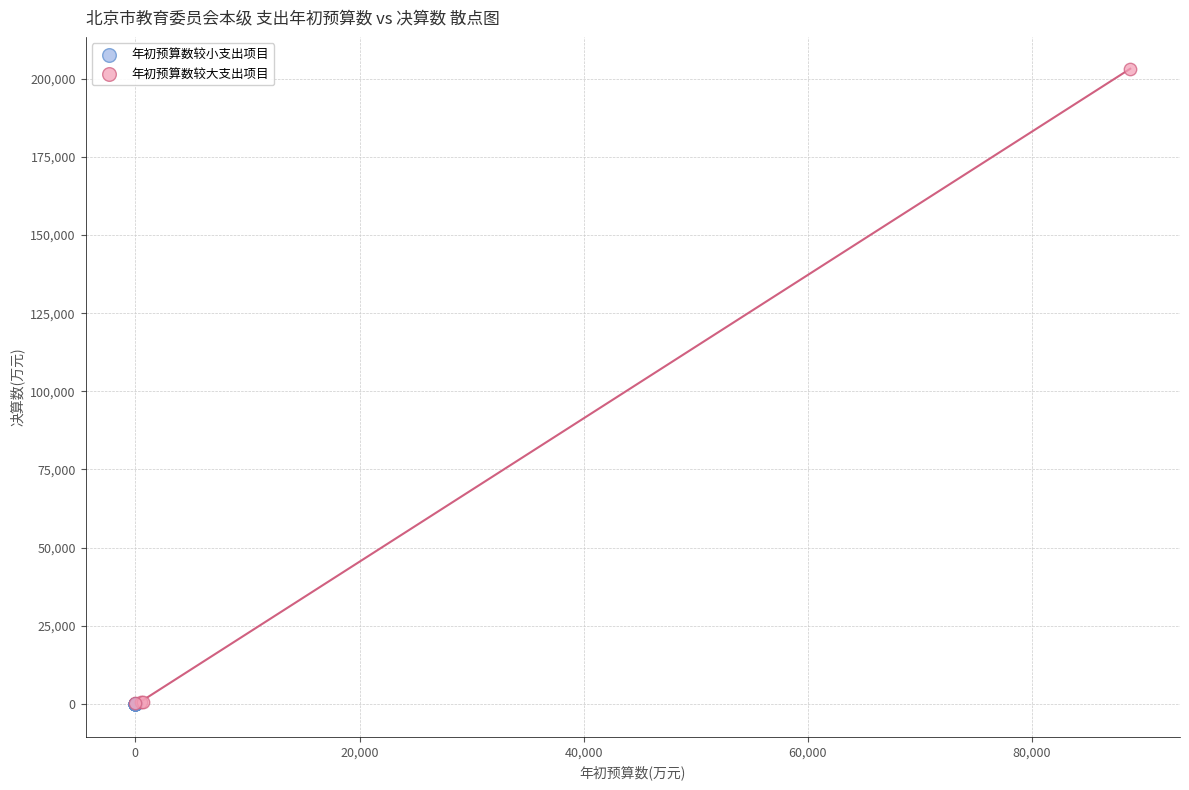

What are all the series names shown in the legend?

年初预算数较小支出项目, 年初预算数较大支出项目